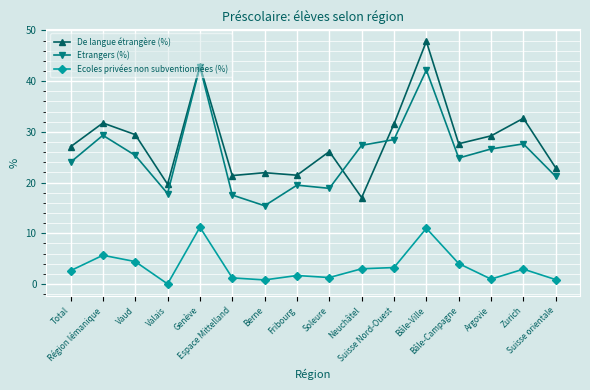

True or false: Ecoles privées non subventionnées (%) has more than 0 interior local peaks.

True